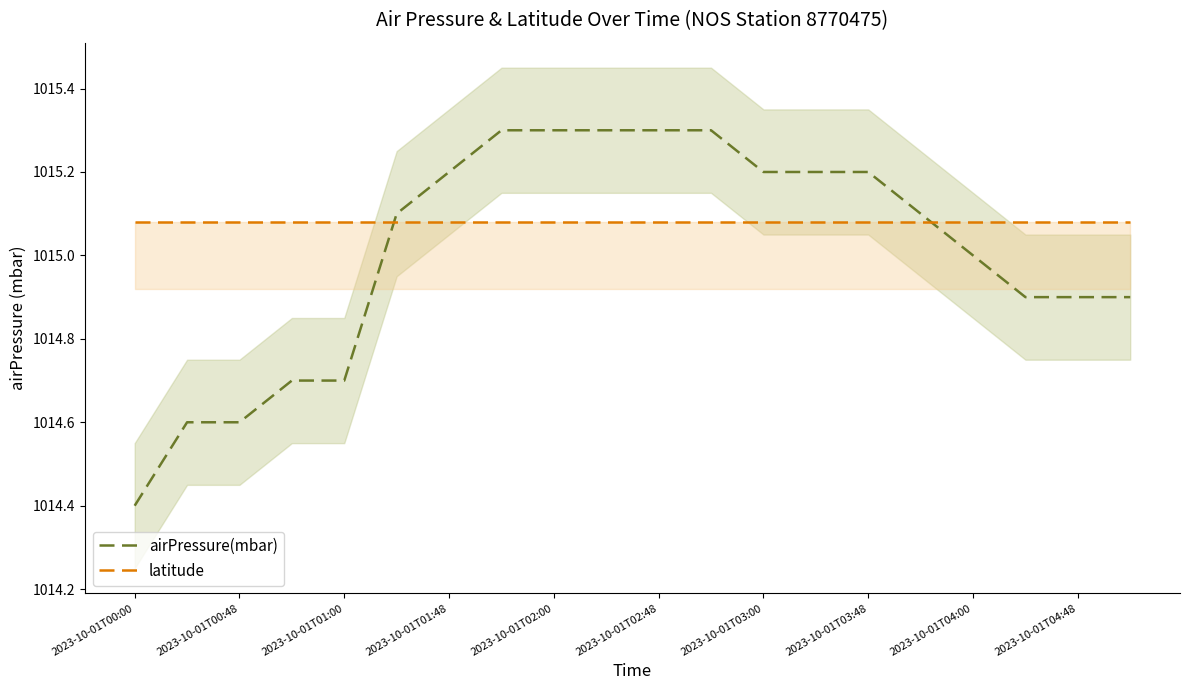

Rank the series at 13 from lowest to highest value.

latitude, airPressure(mbar)